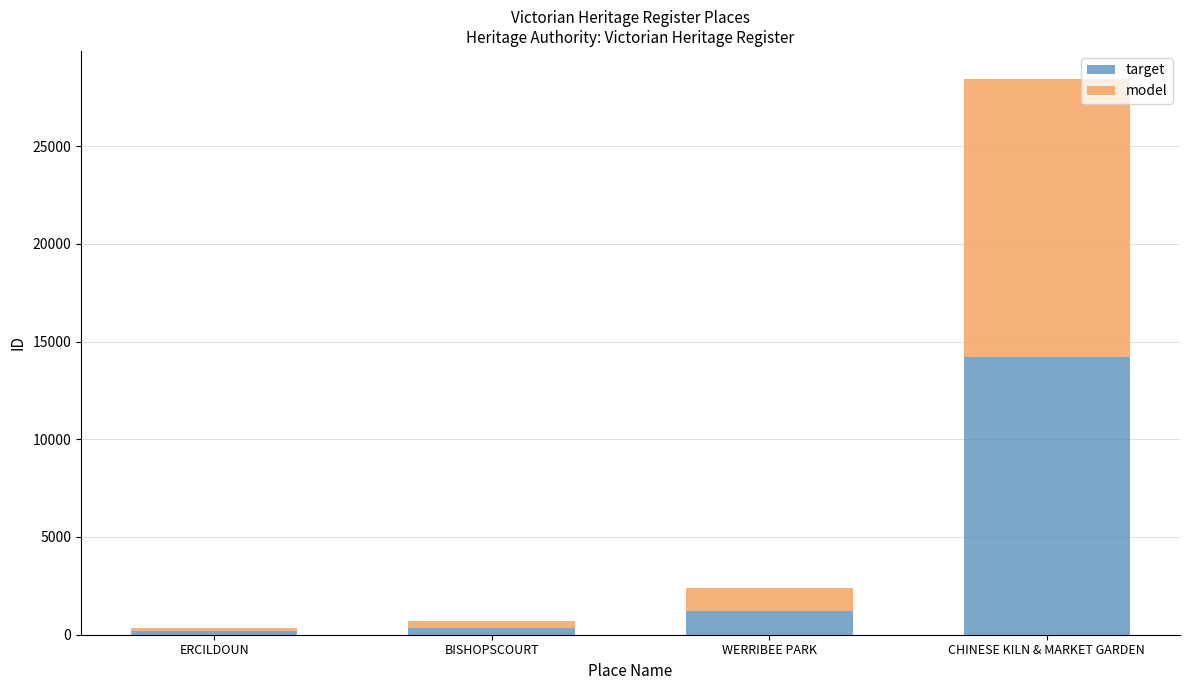

The value of target at CHINESE KILN & MARKET GARDEN is 14222. True or false?

True